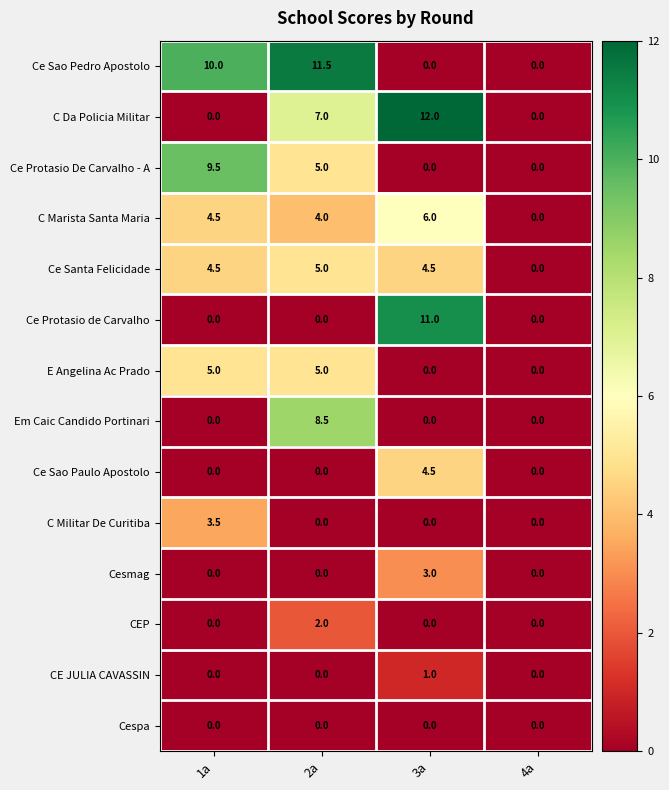

How many Ce Santa Felicidade values are between 4 and 5?

3